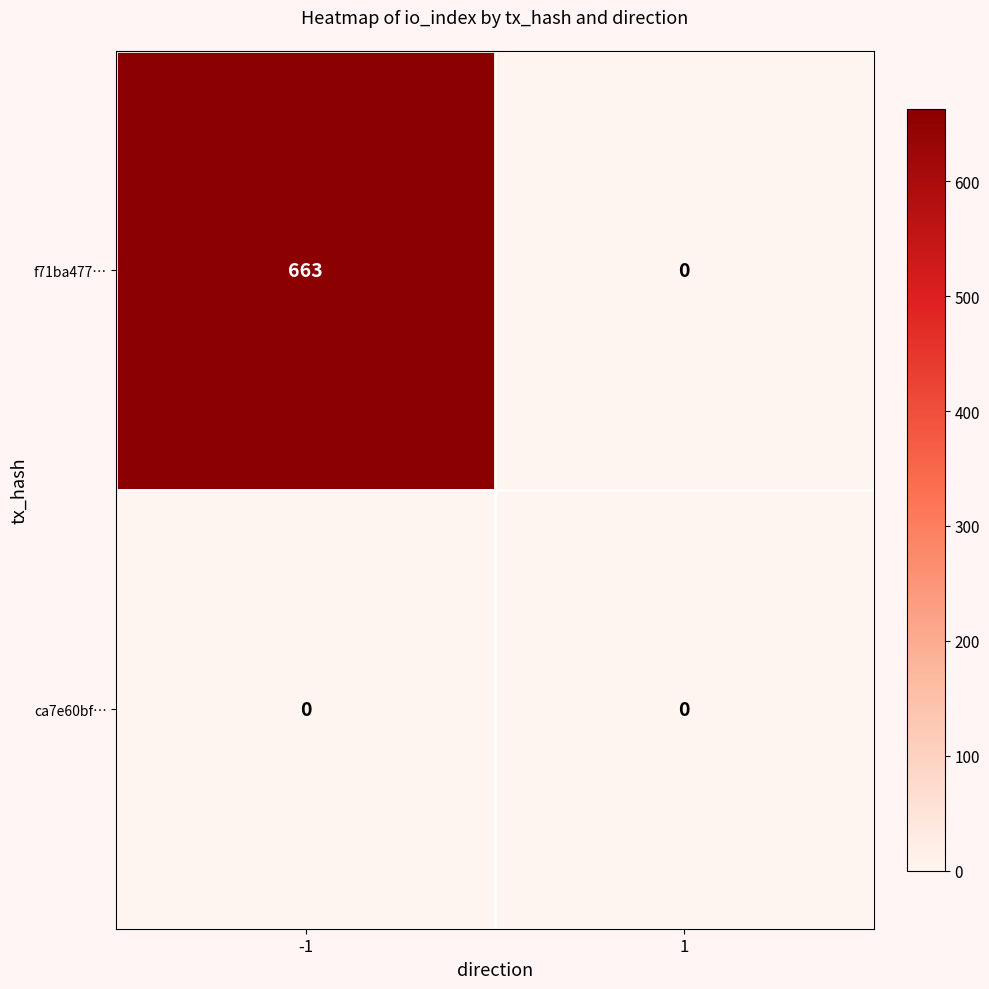

Which series has the largest total across all categories?

f71ba477…